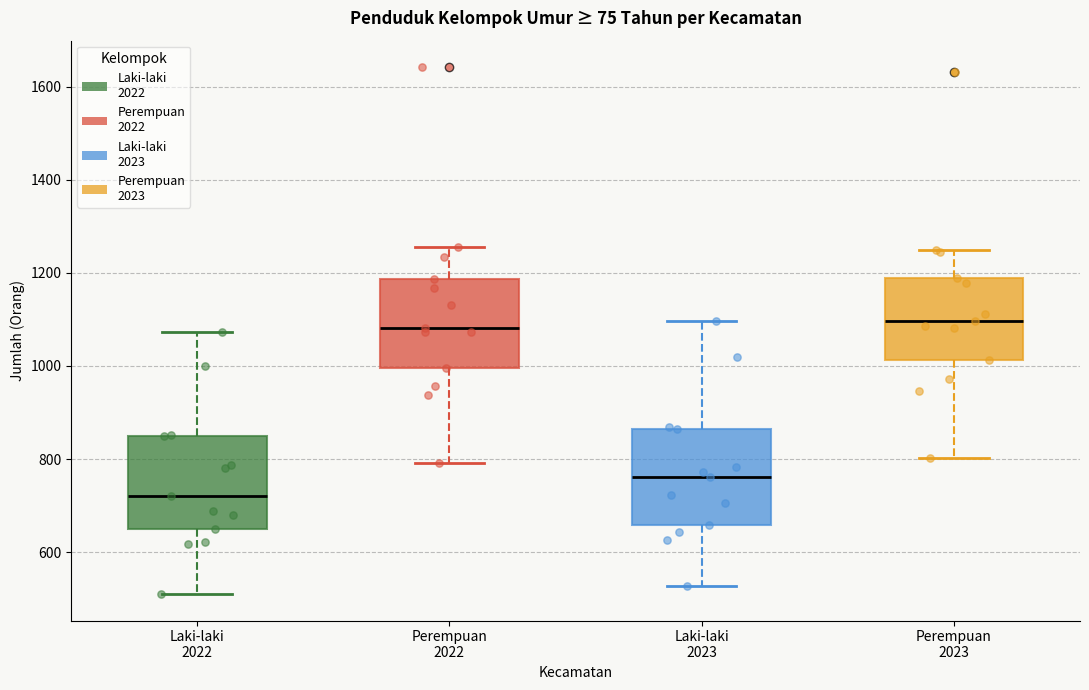

Reading left to right, transcribe this box plot: for each box, give where its median line is, the range the box spans, and where its two whiskers end, as read against the y-axis. The values are not printed on the chart, so give them approximately, as read against the axis.

Laki-laki 2022: median 720, box 640 to 860, whiskers 520 to 1080
Perempuan 2022: median 1080, box 1000 to 1180, whiskers 800 to 1260
Laki-laki 2023: median 760, box 660 to 860, whiskers 520 to 1100
Perempuan 2023: median 1100, box 1020 to 1200, whiskers 800 to 1240